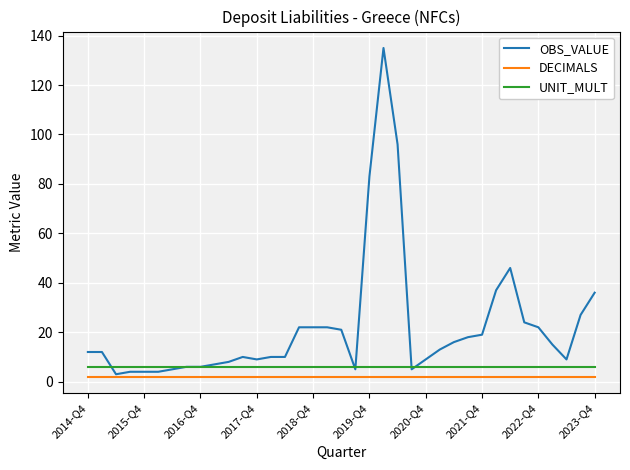

List the series in order of their overall mean, lowest first.

DECIMALS, UNIT_MULT, OBS_VALUE